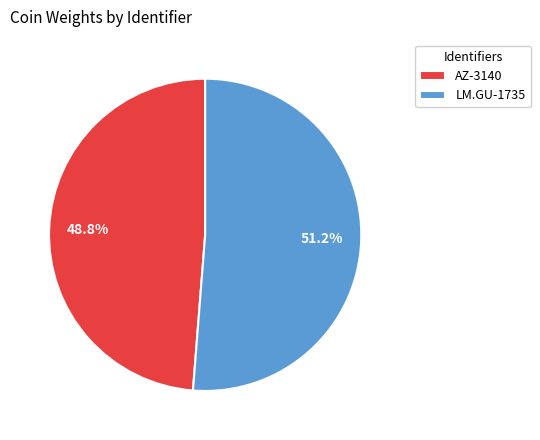

What is the total percentage of LM.GU-1735 and AZ-3140?

100.0%